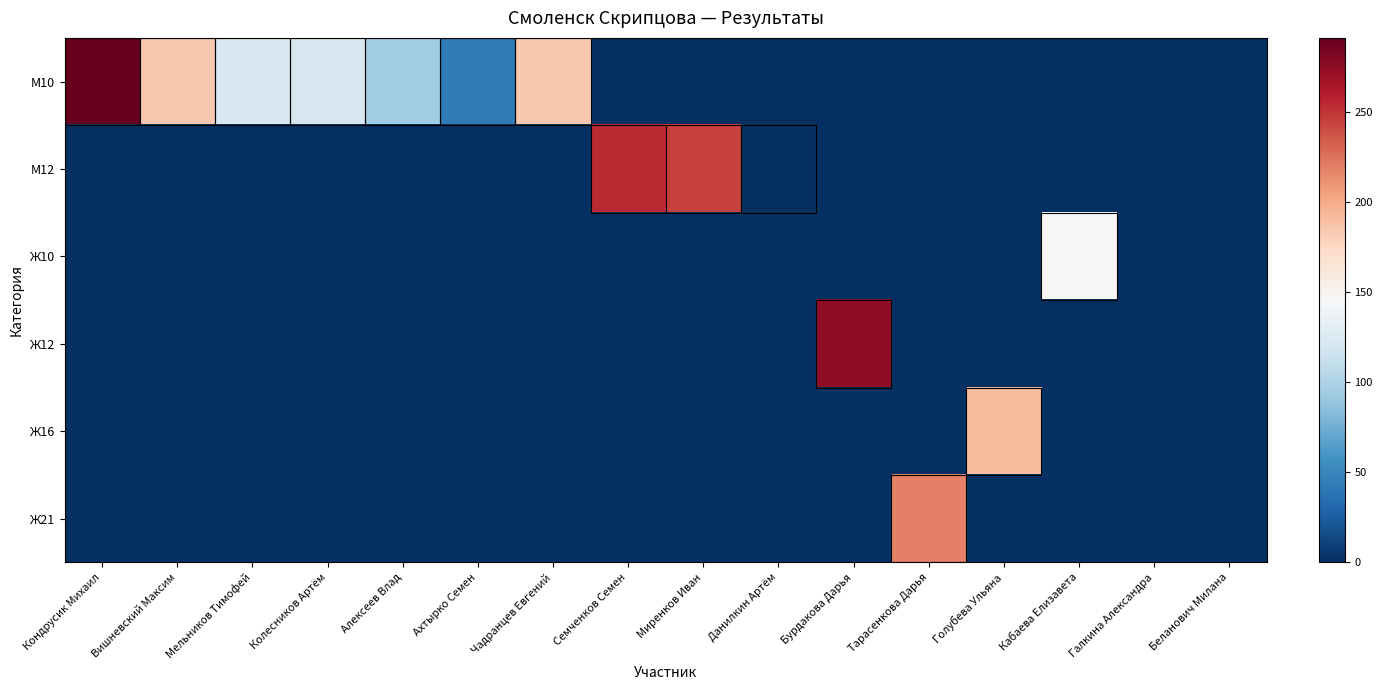

Rank the series by their maximum value, from lowest to highest.

Ж10, Ж16, Ж21, М12, Ж12, М10